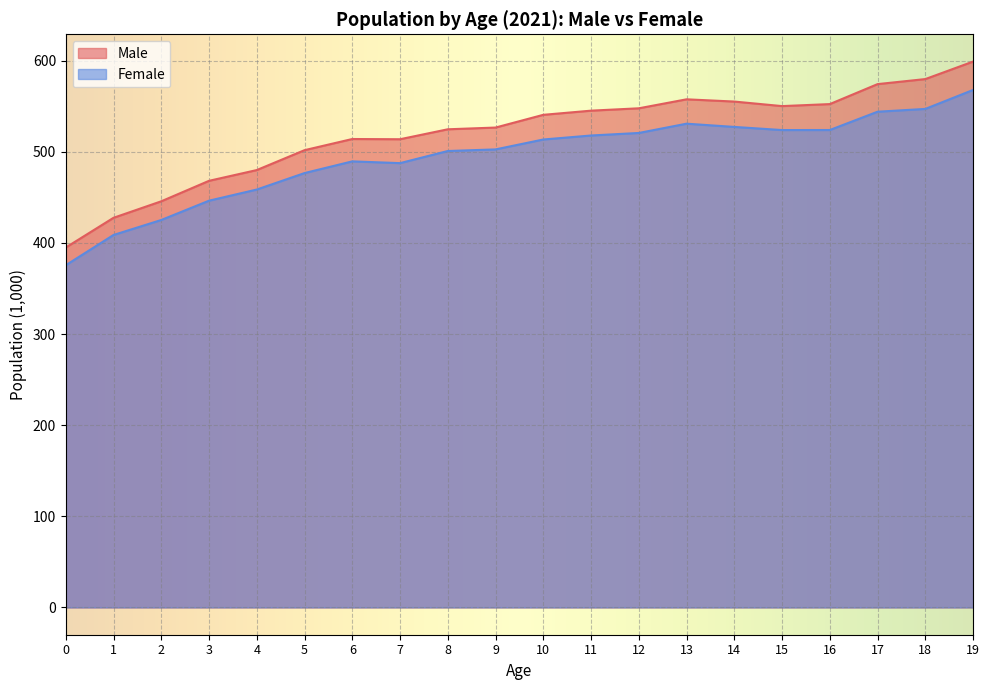

Read the Male value at 18.

579.9